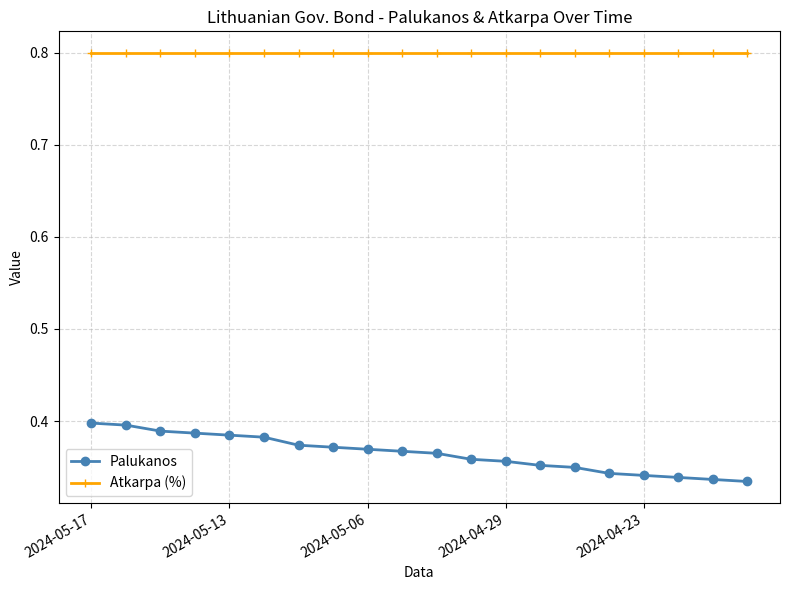

What are all the series names shown in the legend?

Palukanos, Atkarpa (%)